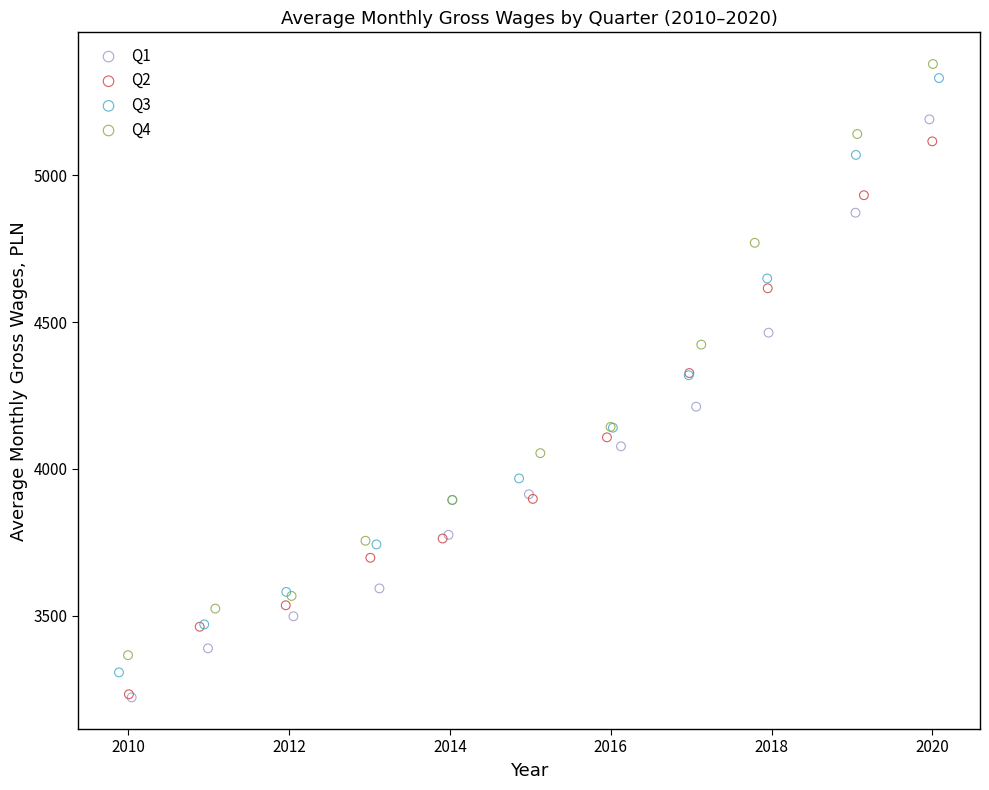

Which series has the widest spread of Y values?

Q3